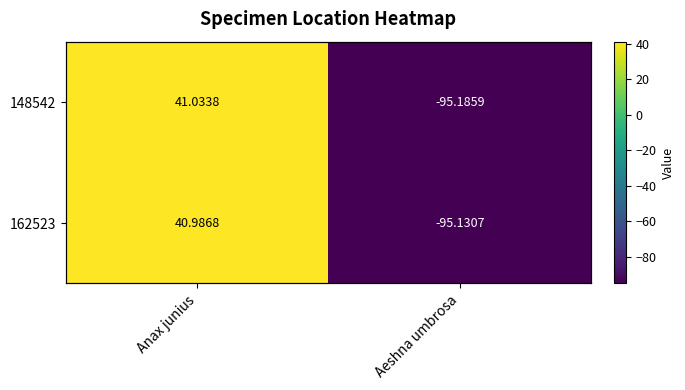

Rank the series by their average value, from highest to lowest.

162523, 148542